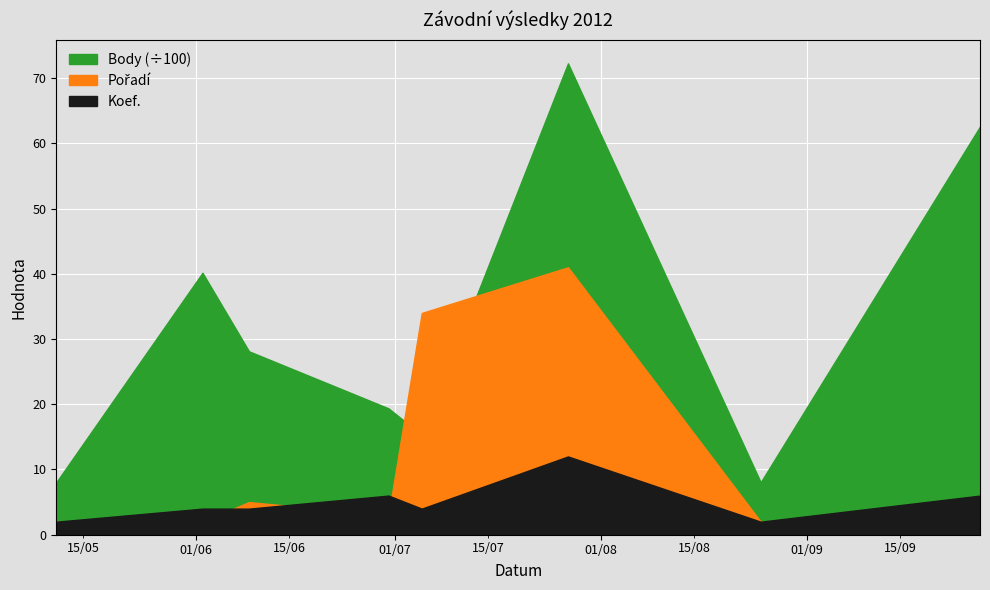

What is the maximum value shown in the chart?

7226